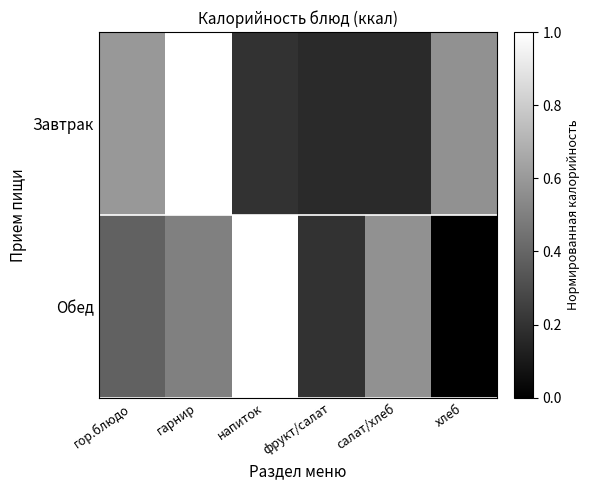

Which category has the lowest value across all series?

хлеб